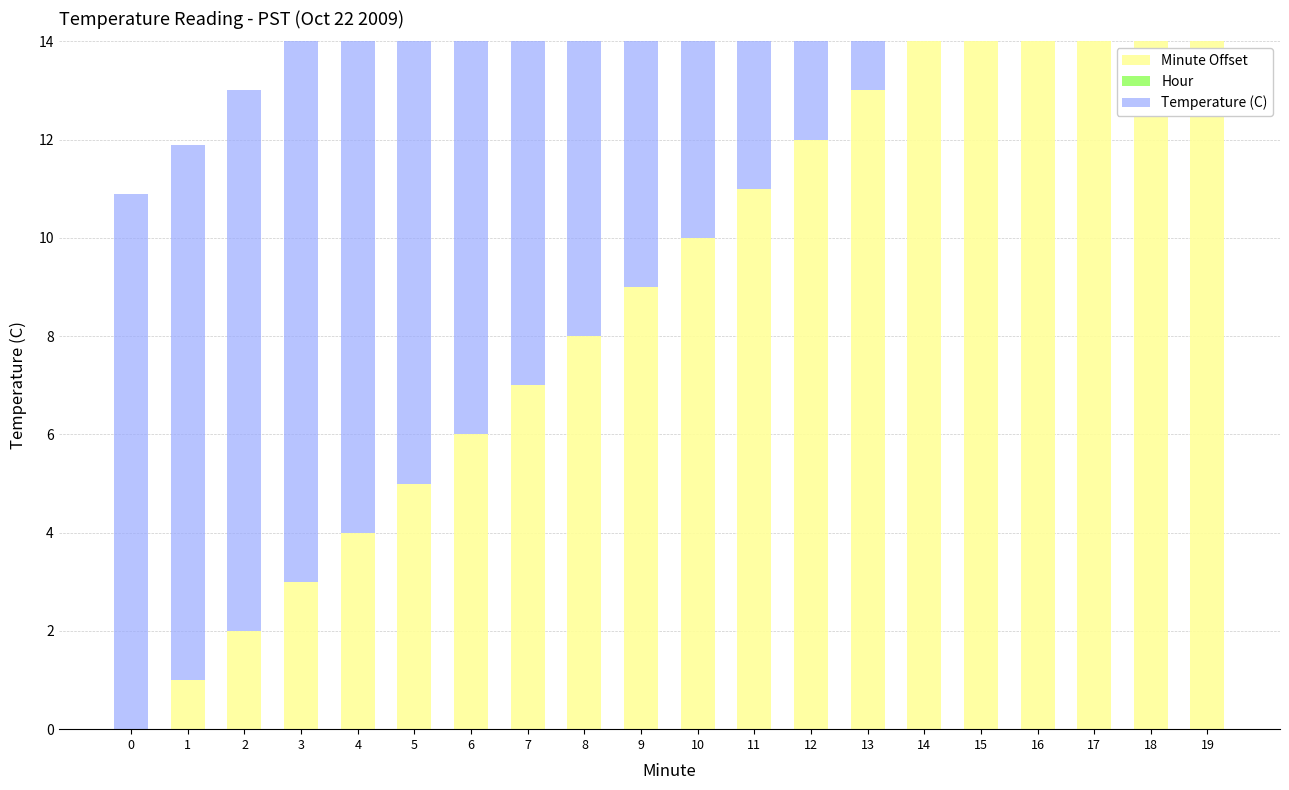

What is the average value of the Temperature (C) series?

11.1